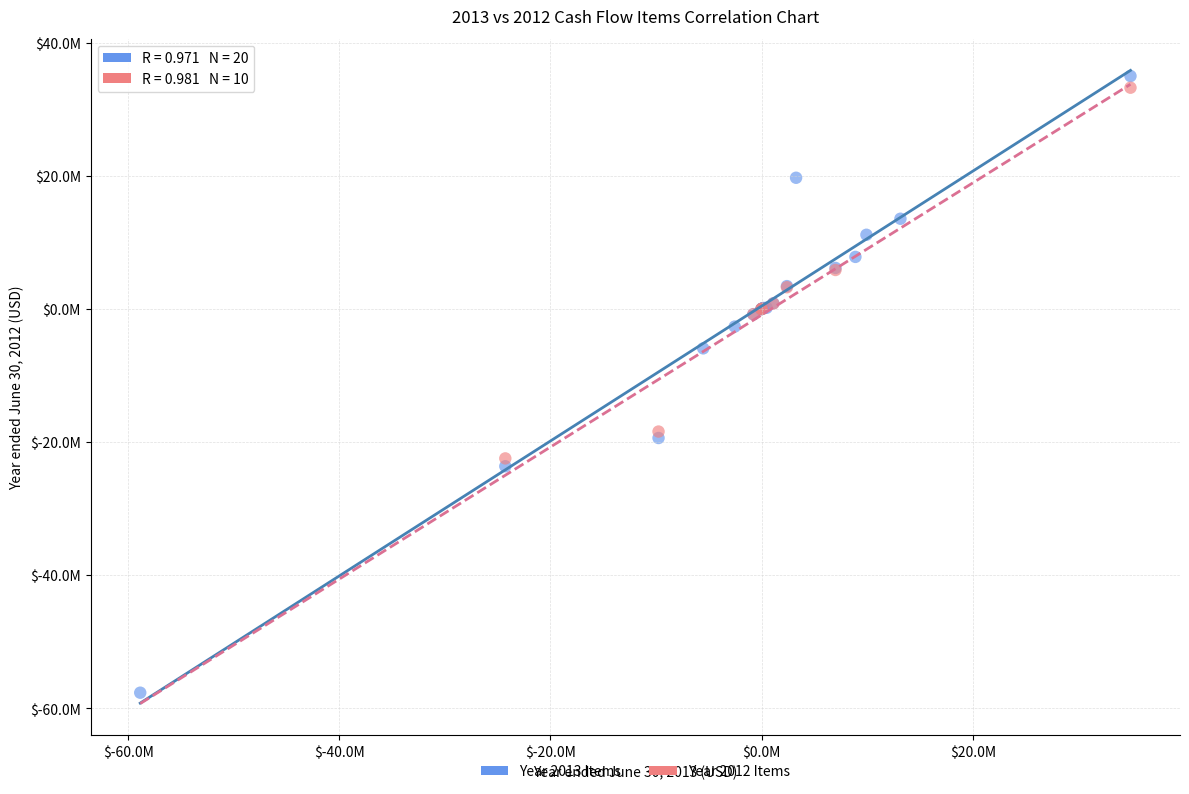

Which series has the widest spread of Y values?

Year 2013 Items